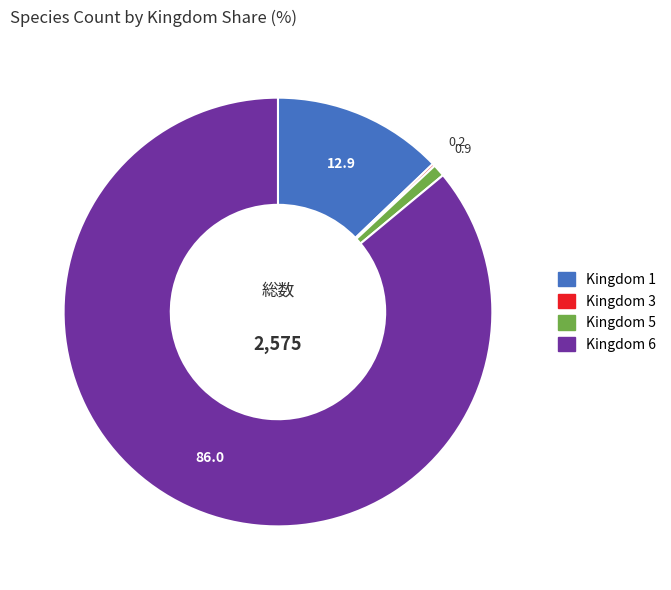

Do Kingdom 6 and Kingdom 5 together represent more than half of the pie?

Yes